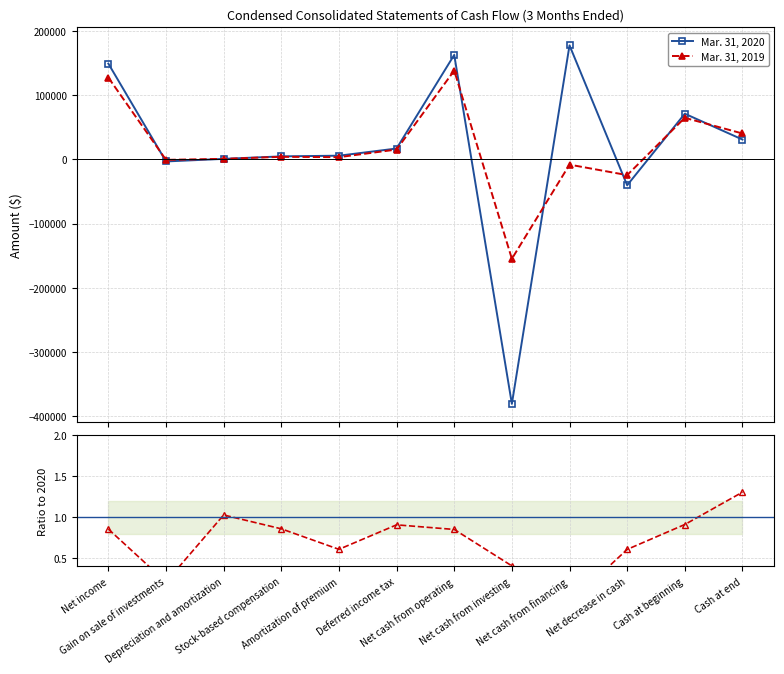

True or false: Mar. 31, 2020 has a value of 16951.8 at Cash at end.

False